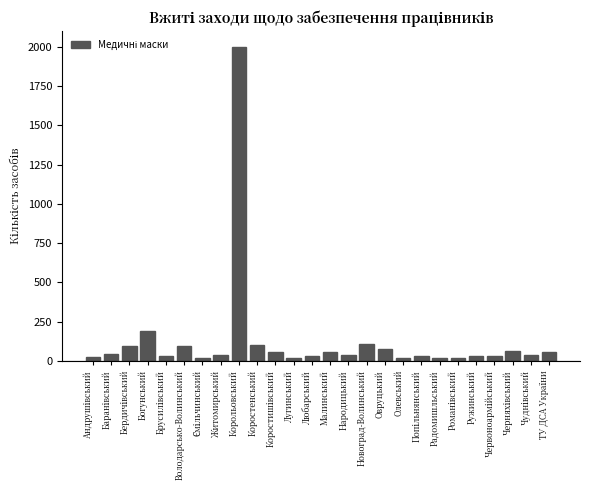

How many values are below 39?

13